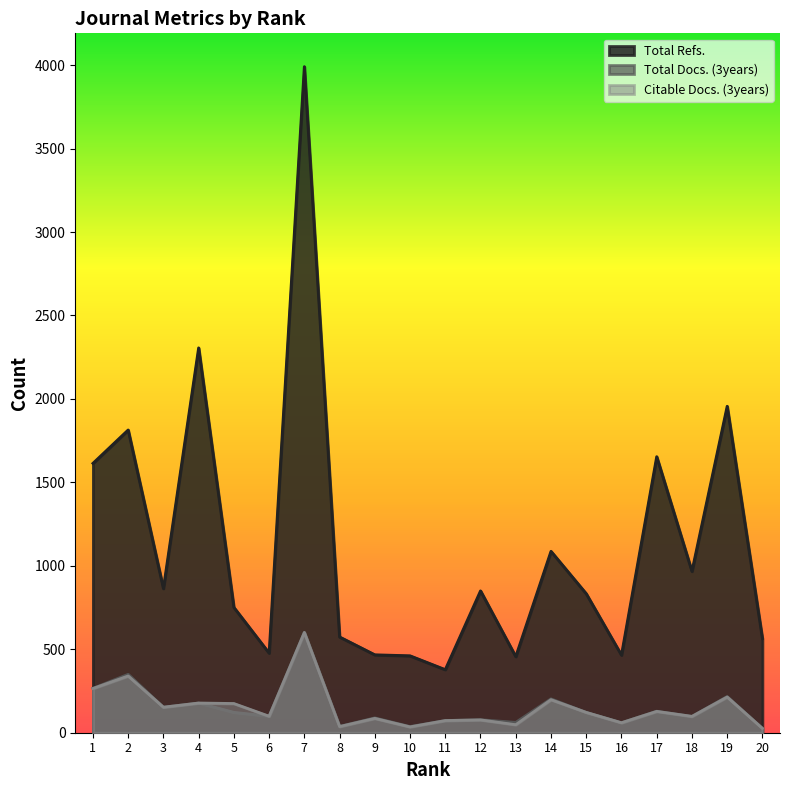

Between 4 and 18, which series saw the biggest shift?

Total Refs.